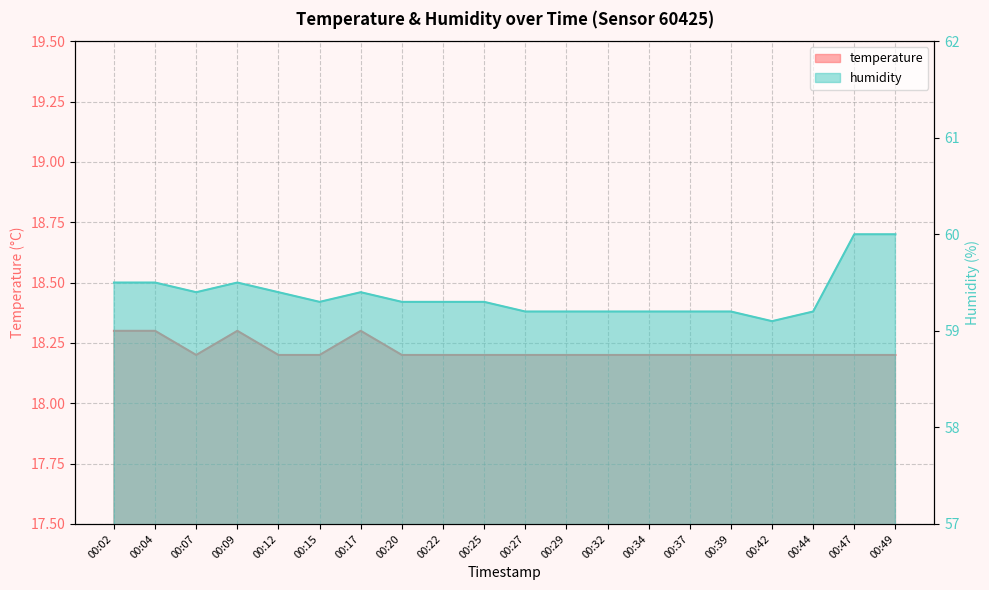

Reading left to right, extract all data points from this chart.

temperature: 00:02=18.3	00:04=18.3	00:07=18.2	00:09=18.3	00:12=18.2	00:15=18.2	00:17=18.3	00:20=18.2	00:22=18.2	00:25=18.2	00:27=18.2	00:29=18.2	00:32=18.2	00:34=18.2	00:37=18.2	00:39=18.2	00:42=18.2	00:44=18.2	00:47=18.2	00:49=18.2
humidity: 00:02=59.5	00:04=59.5	00:07=59.4	00:09=59.5	00:12=59.4	00:15=59.3	00:17=59.4	00:20=59.3	00:22=59.3	00:25=59.3	00:27=59.2	00:29=59.2	00:32=59.2	00:34=59.2	00:37=59.2	00:39=59.2	00:42=59.1	00:44=59.2	00:47=60.0	00:49=60.0